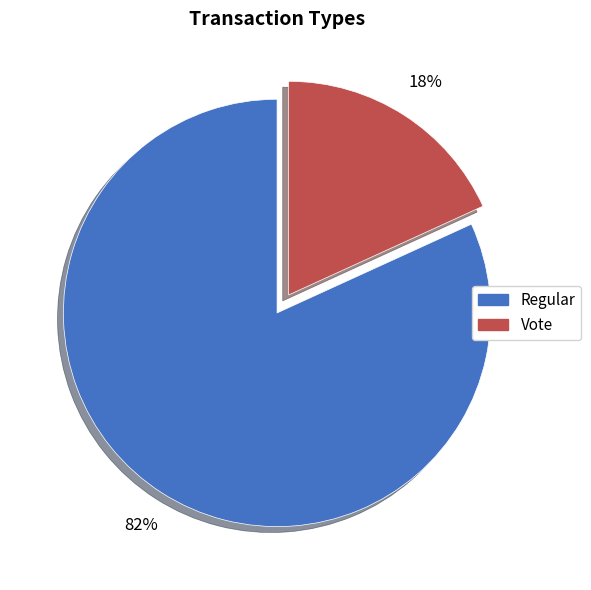

How many segments does this pie chart have?

2